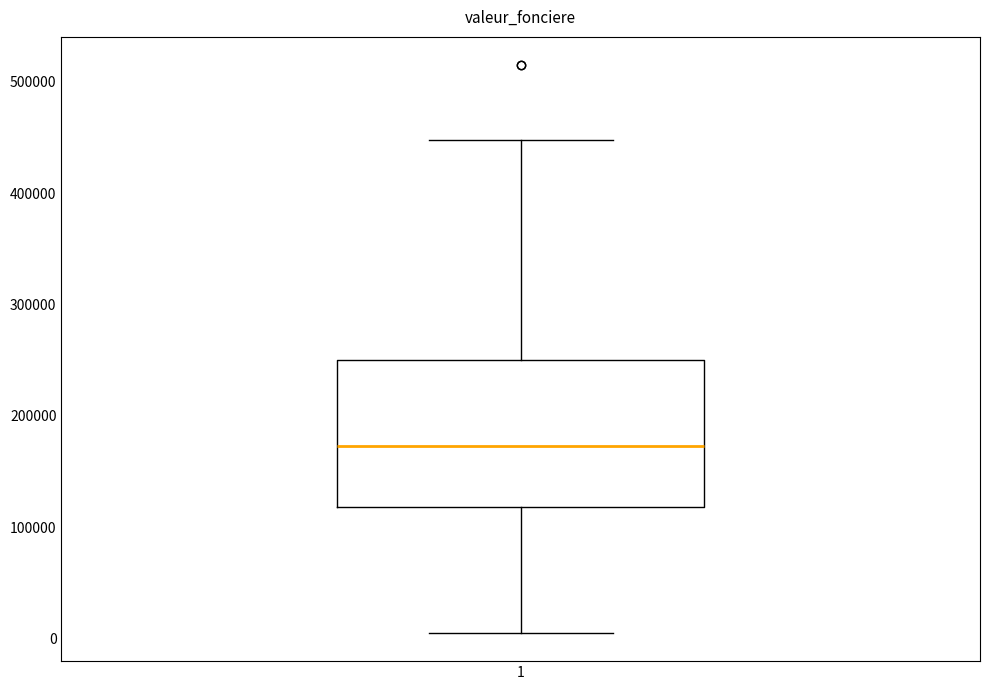

Transcribe this box plot: give where the median line is, the range the box spans, and where the two whiskers end, as read against the y-axis. The values are not printed on the chart, so give them approximately, as read against the axis.

median 170000, box 120000 to 250000, whiskers 10000 to 450000